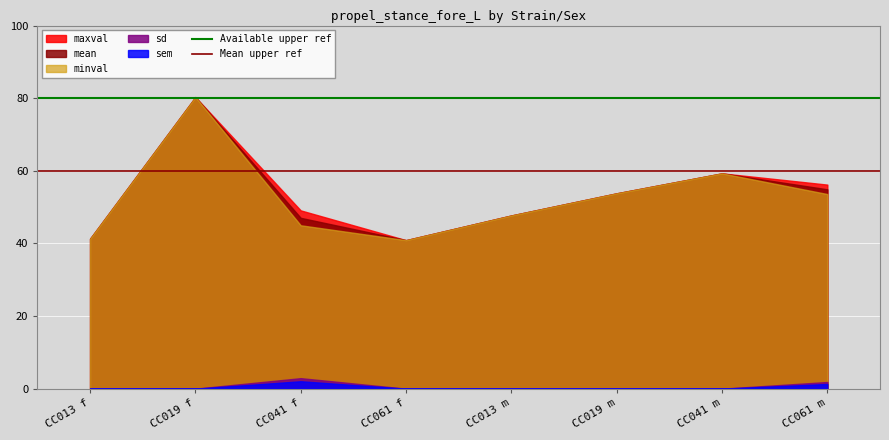

What position from the right is CC013 f?

8